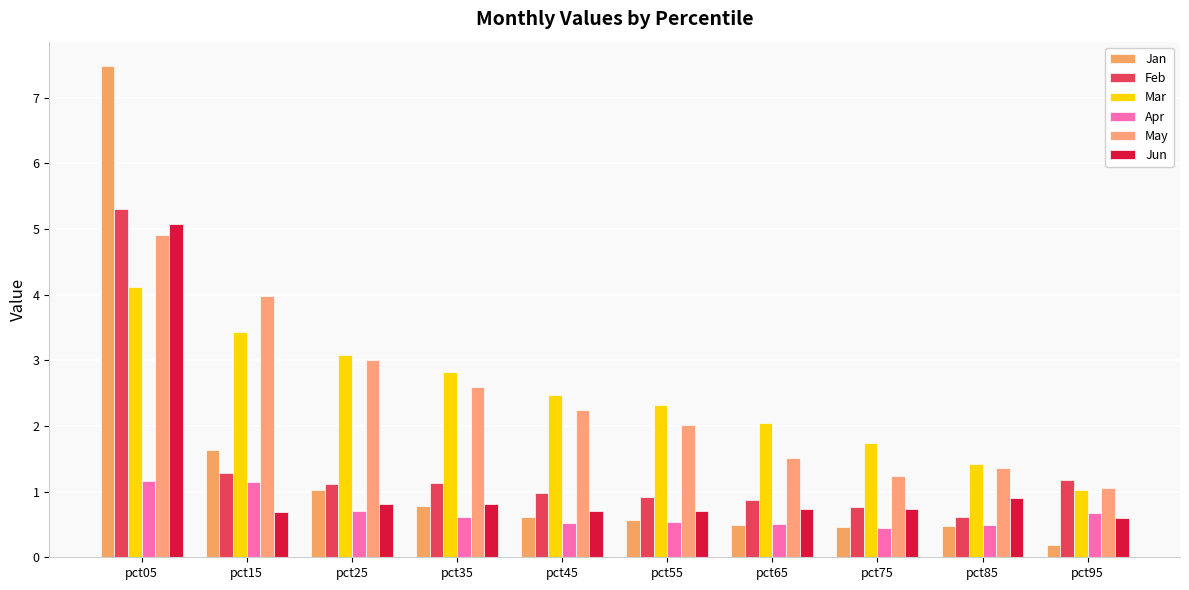

Reading left to right, transcribe all the data shown in this chart.

Jan: pct05=7.5	pct15=1.6	pct25=1.0	pct35=0.8	pct45=0.6	pct55=0.6	pct65=0.5	pct75=0.5	pct85=0.5	pct95=0.2
Feb: pct05=5.3	pct15=1.3	pct25=1.1	pct35=1.1	pct45=1.0	pct55=0.9	pct65=0.9	pct75=0.8	pct85=0.6	pct95=1.2
Mar: pct05=4.1	pct15=3.4	pct25=3.1	pct35=2.8	pct45=2.5	pct55=2.3	pct65=2.0	pct75=1.7	pct85=1.4	pct95=1.0
Apr: pct05=1.2	pct15=1.1	pct25=0.7	pct35=0.6	pct45=0.5	pct55=0.5	pct65=0.5	pct75=0.4	pct85=0.5	pct95=0.7
May: pct05=4.9	pct15=4.0	pct25=3.0	pct35=2.6	pct45=2.2	pct55=2.0	pct65=1.5	pct75=1.2	pct85=1.4	pct95=1.1
Jun: pct05=5.1	pct15=0.7	pct25=0.8	pct35=0.8	pct45=0.7	pct55=0.7	pct65=0.7	pct75=0.7	pct85=0.9	pct95=0.6